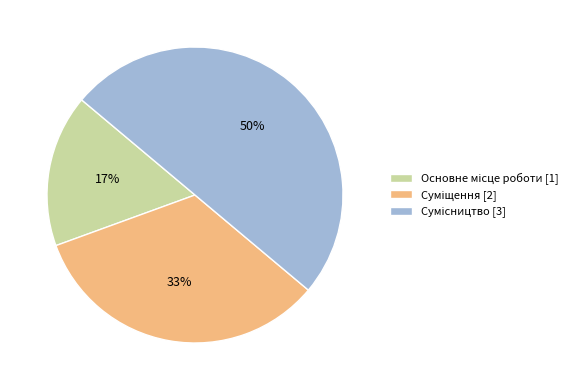

To the nearest percent, what is the average slice percentage?

33%